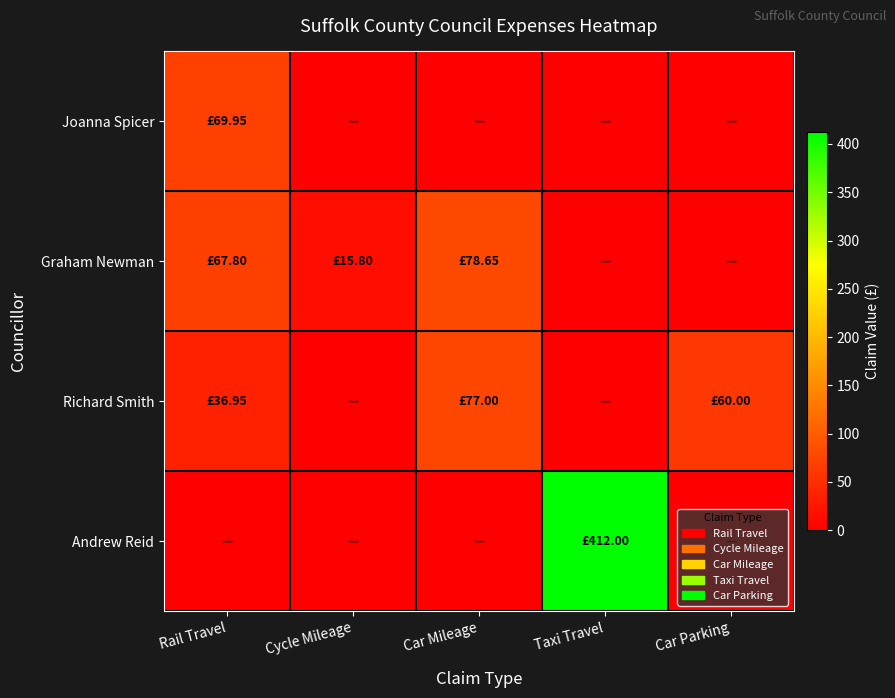

Which series changed the most between Taxi Travel and Car Parking?

Andrew Reid